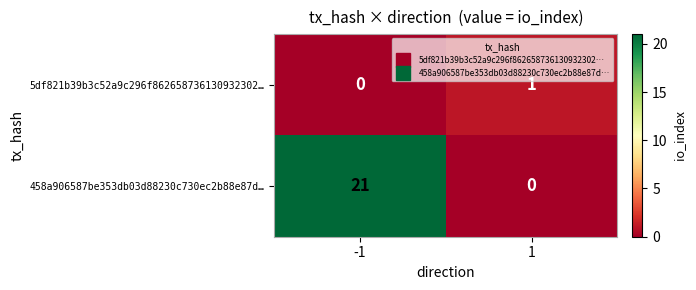

Reading left to right, extract all data points from this chart.

5df821b39b3c52a9c296f862658736130932302…: 0	1
458a906587be353db03d88230c730ec2b88e87d…: 21	0